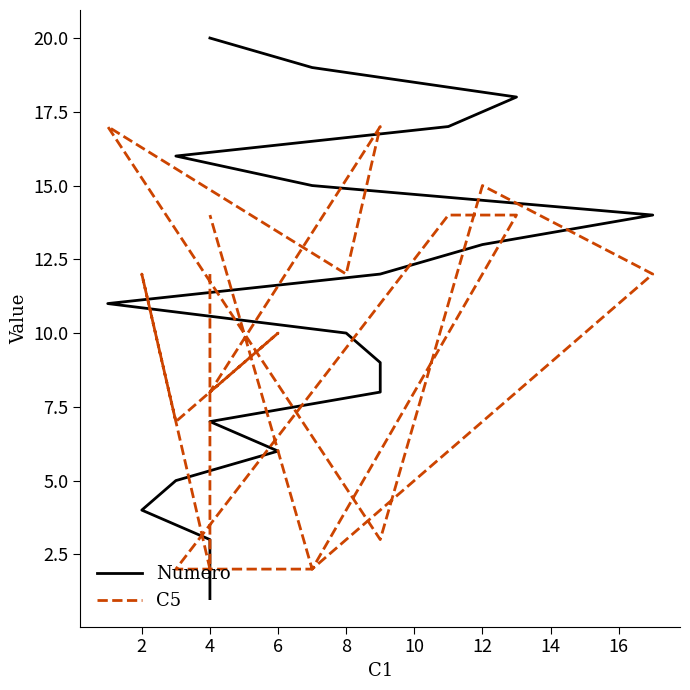

The C5 series shows 10 at 4. True or false?

False